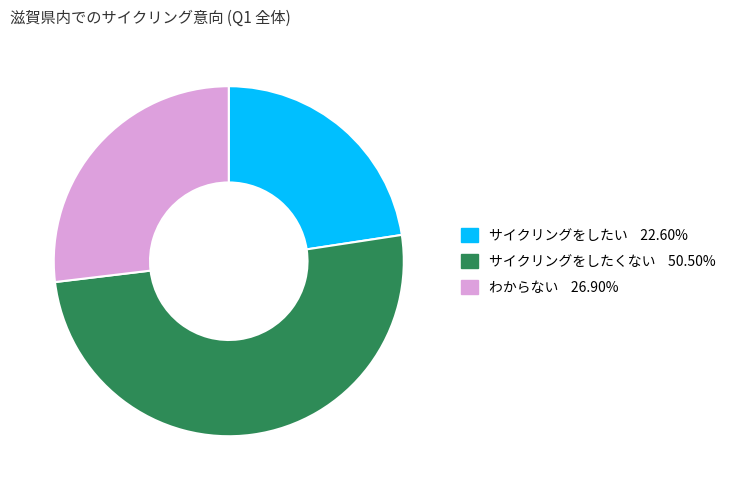

Count the number of slices in the pie.

3